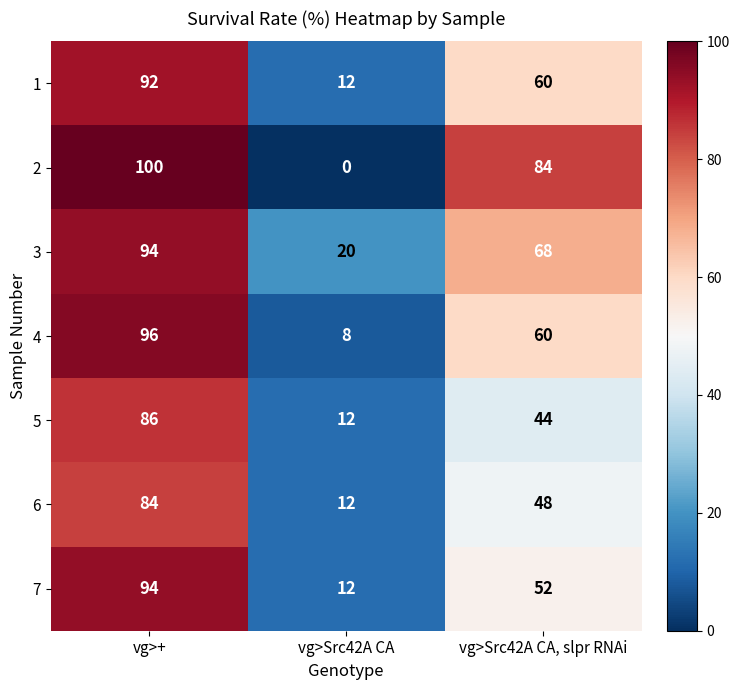

True or false: 3 has a value of 20 at vg>Src42A CA.

True